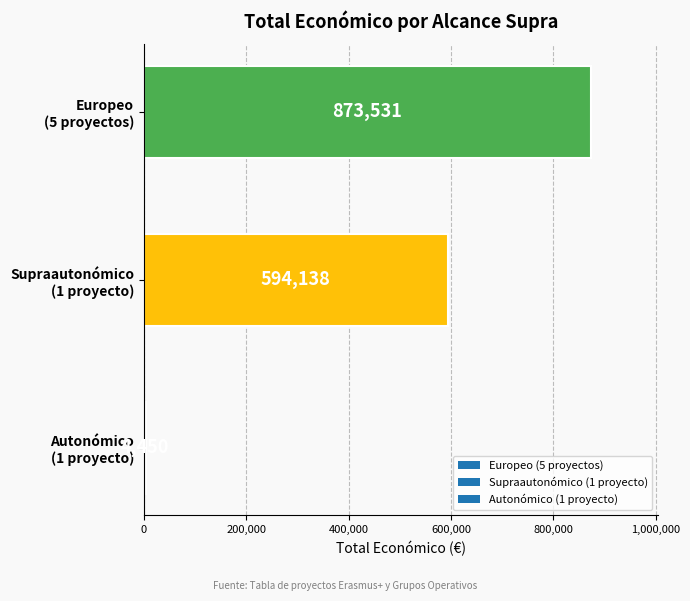

Reading top to bottom, what are all the values shown in this chart?

873531	594138	4450